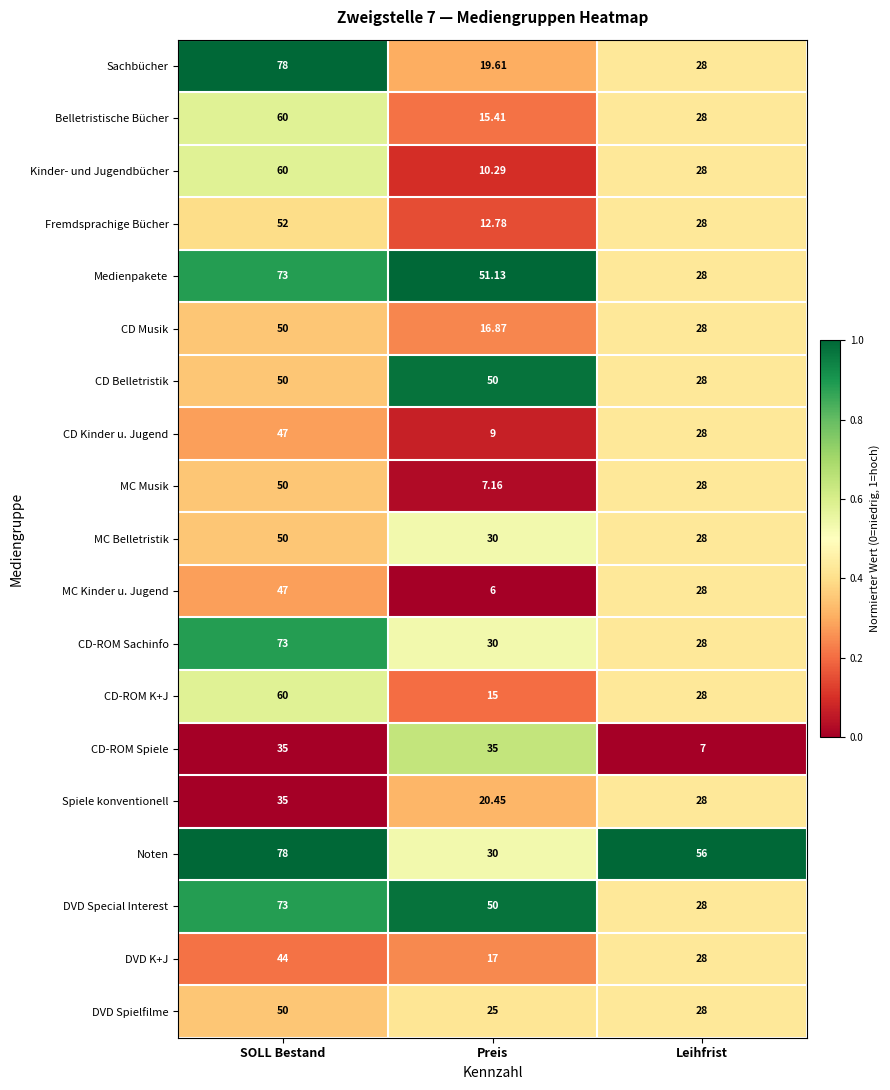

Is the value of Kinder- und Jugendbücher at SOLL Bestand greater than the value of Sachbücher at SOLL Bestand?

No